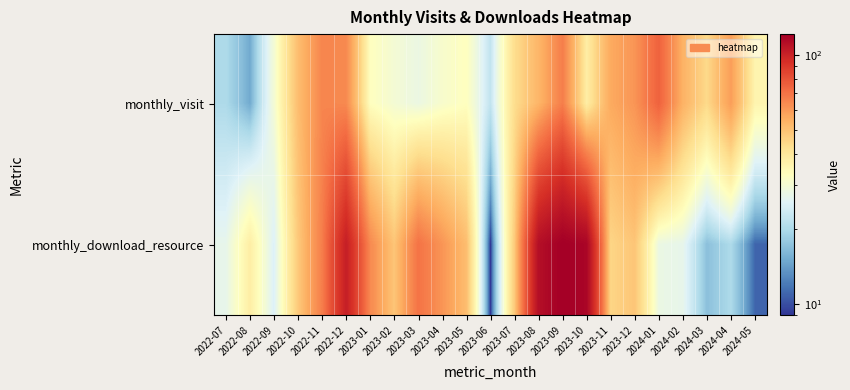

Reading left to right, what are all the values shown in this chart?

monthly_visit: 2022-07=20	2022-08=15	2022-09=30	2022-10=51	2022-11=65	2022-12=64	2023-01=33	2023-02=30	2023-03=28	2023-04=31	2023-05=33	2023-06=22	2023-07=43	2023-08=53	2023-09=67	2023-10=38	2023-11=56	2023-12=61	2024-01=75	2024-02=54	2024-03=44	2024-04=59	2024-05=36
monthly_download_resource: 2022-07=27	2022-08=38	2022-09=25	2022-10=48	2022-11=67	2022-12=102	2023-01=64	2023-02=49	2023-03=70	2023-04=61	2023-05=51	2023-06=9	2023-07=48	2023-08=111	2023-09=121	2023-10=117	2023-11=45	2023-12=49	2024-01=28	2024-02=27	2024-03=17	2024-04=20	2024-05=11